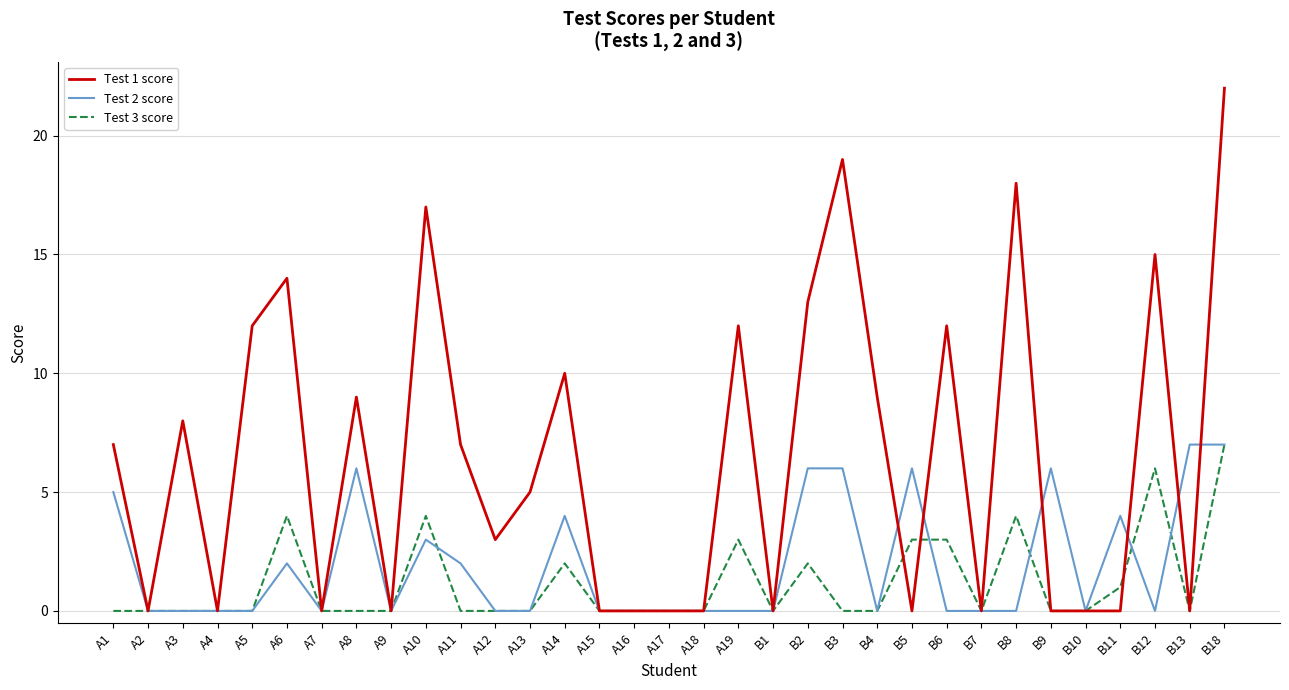

Which series changed the most between A9 and A13?

Test 1 score